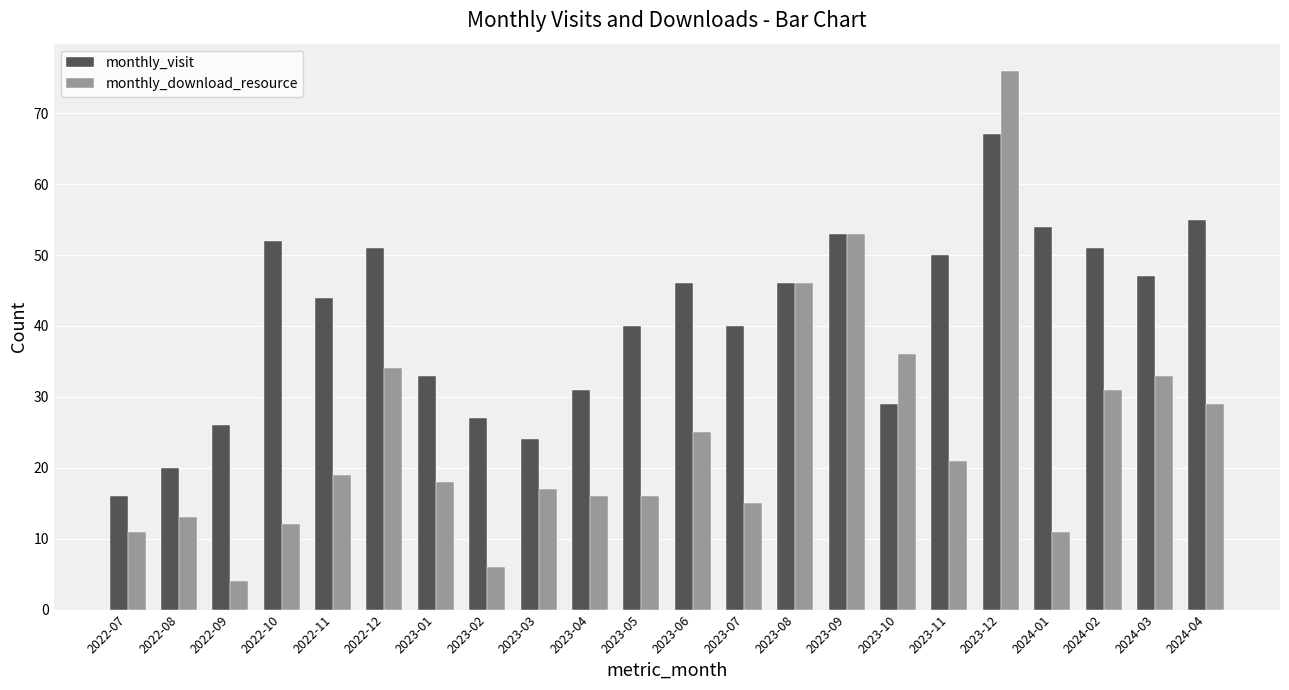

Rank the series at 2023-05 from lowest to highest value.

monthly_download_resource, monthly_visit